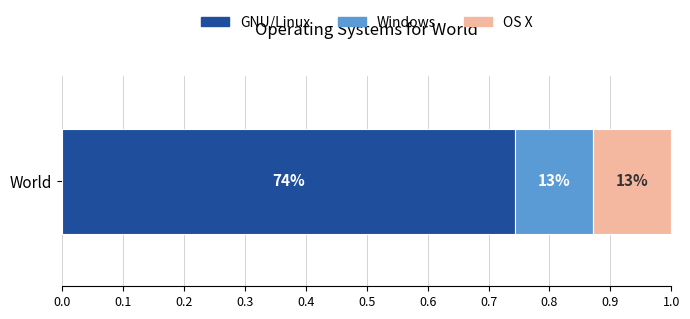

What is the value of the Percentage bar at the 2nd from the left?

12.8